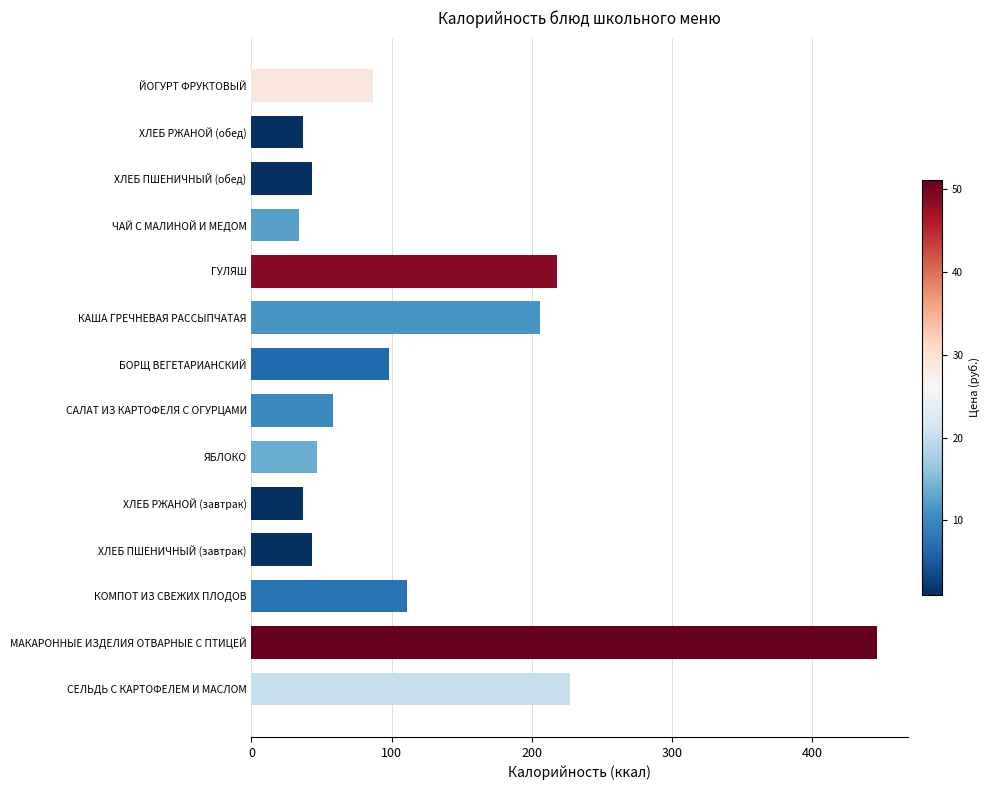

What is the difference between the values at ХЛЕБ РЖАНОЙ (завтрак) and ЙОГУРТ ФРУКТОВЫЙ?

50.0